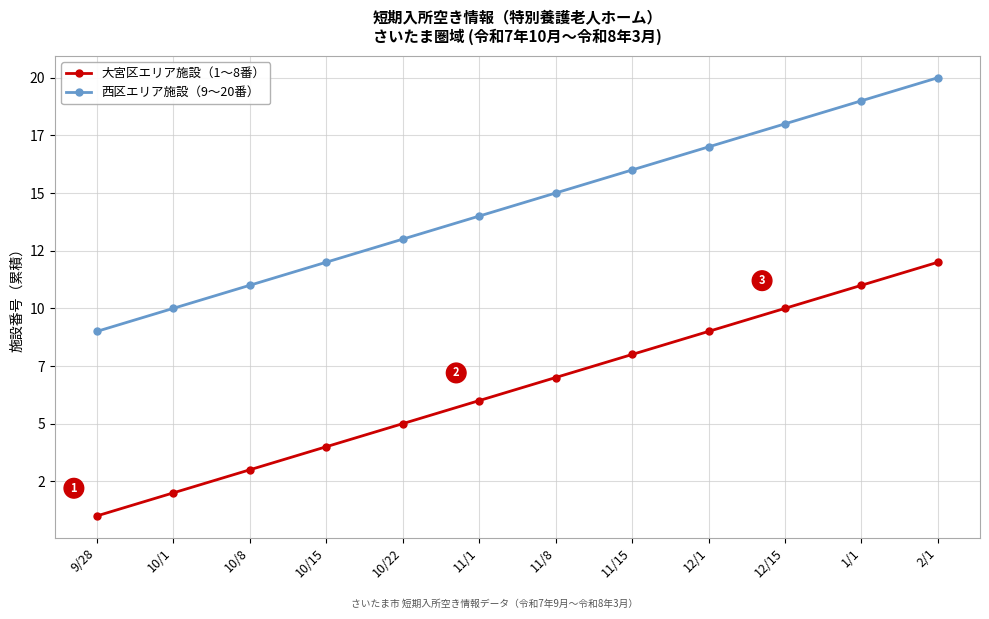

Does the chart have visible grid lines?

Yes